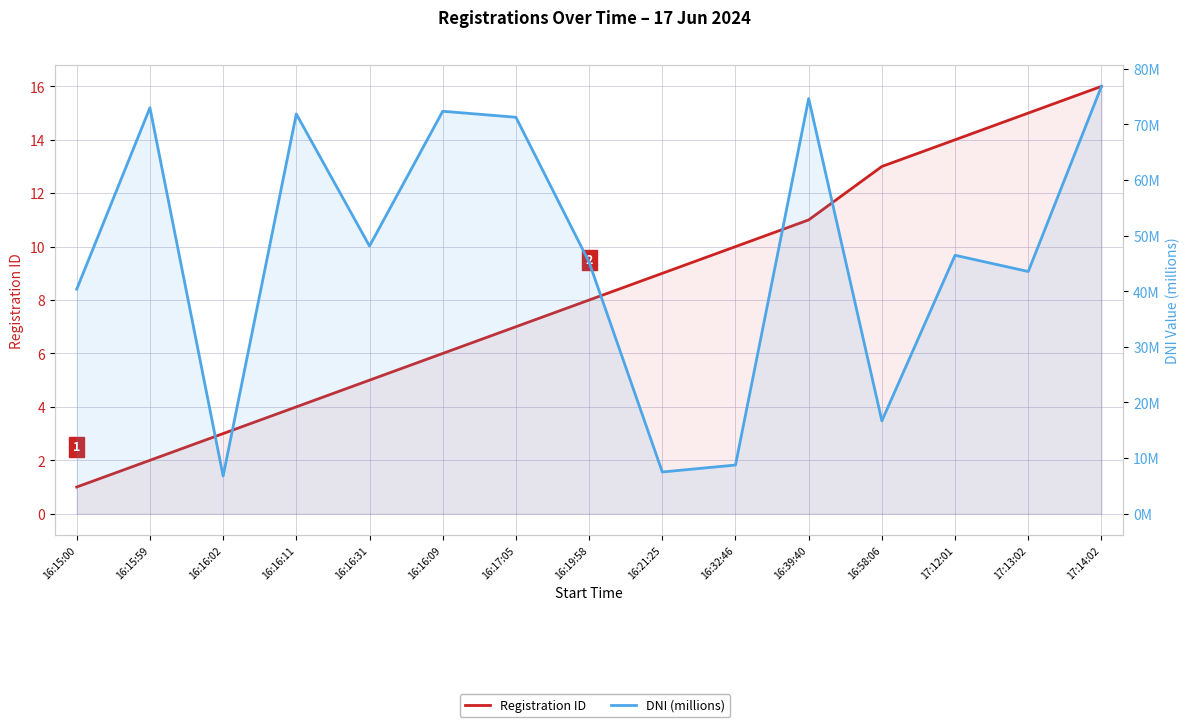

How many values in the Registration ID series exceed 8?

7